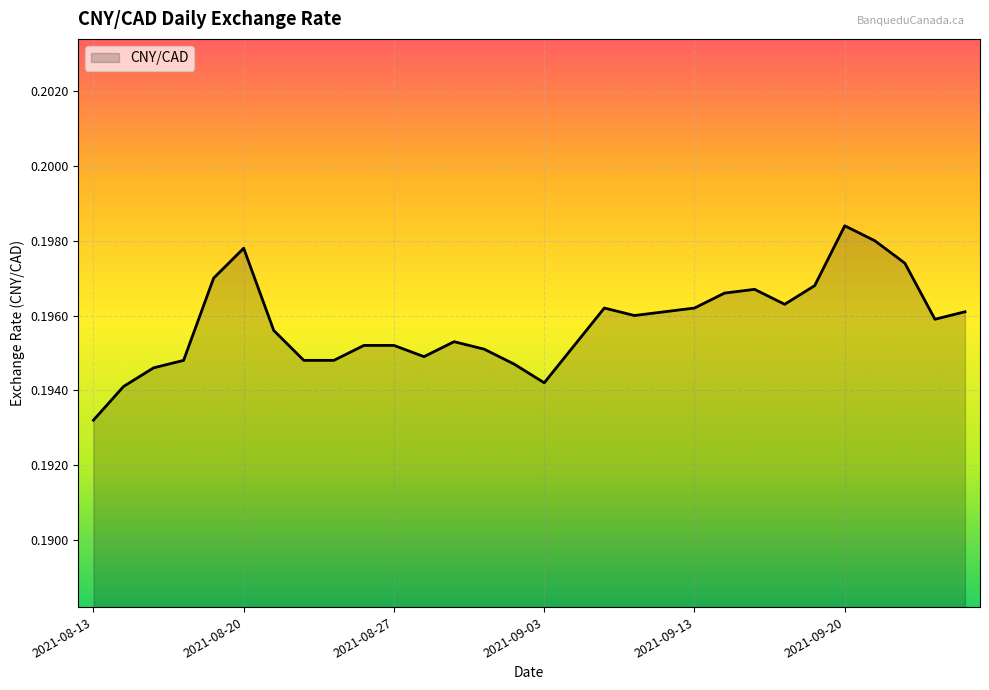

True or false: the data has more than 0 interior local peaks.

True